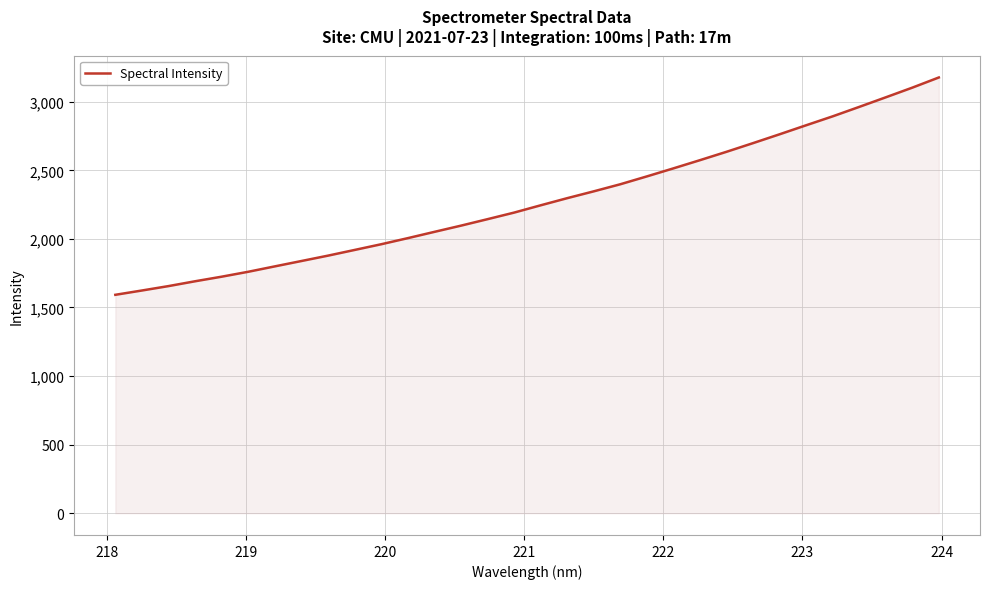

What is the minimum value shown in the chart?

1592.5